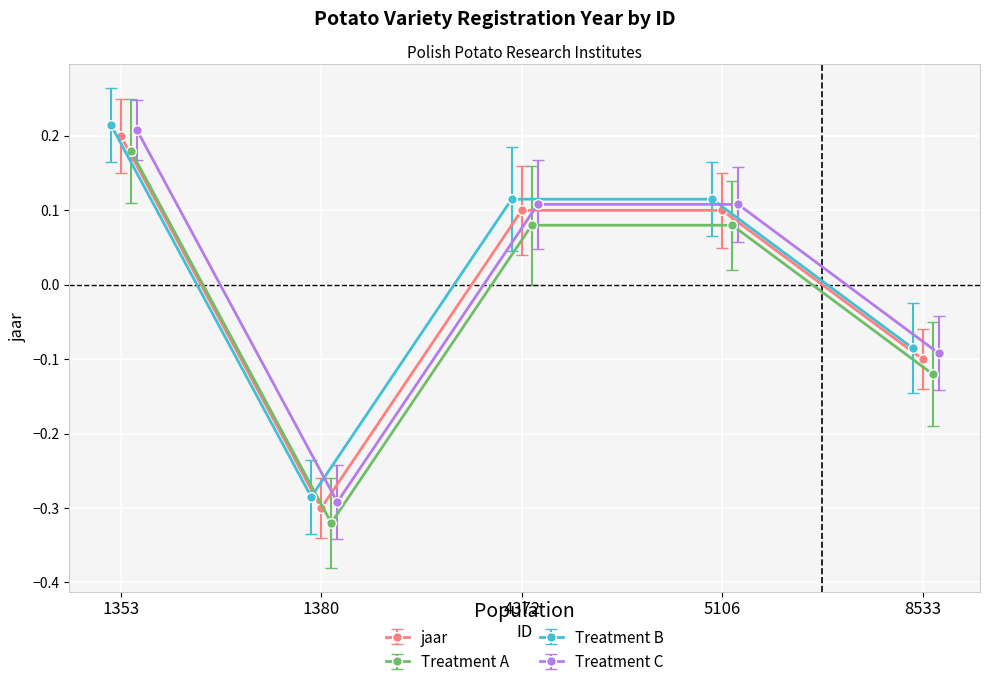

Rank the categories by value from lowest to highest.

1380, 8533, 4372, 5106, 1353